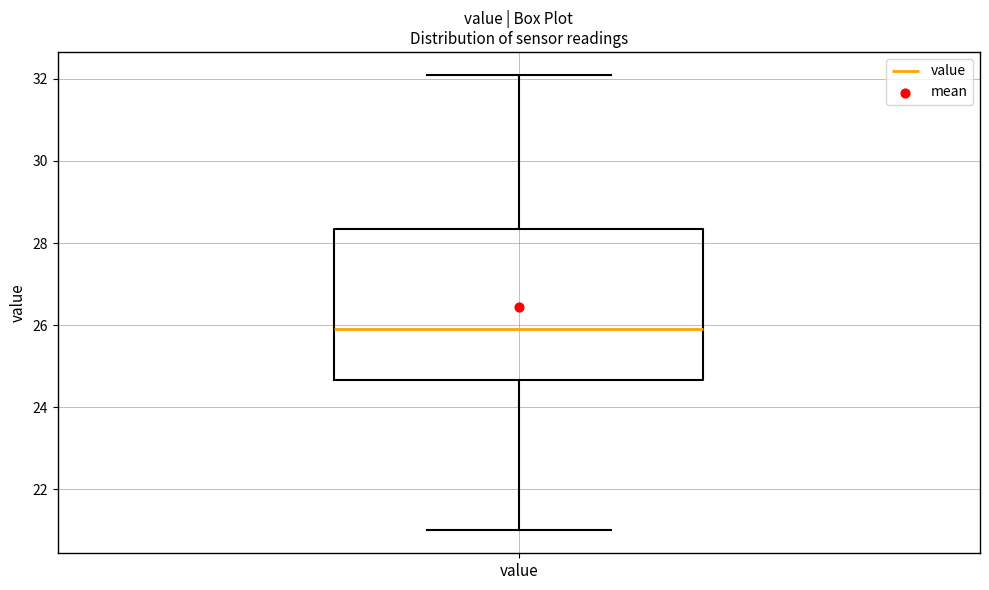

Where does the median line of the box for value sit on the y-axis? The values are not printed on the chart, so give them approximately, as read against the axis.

26.0